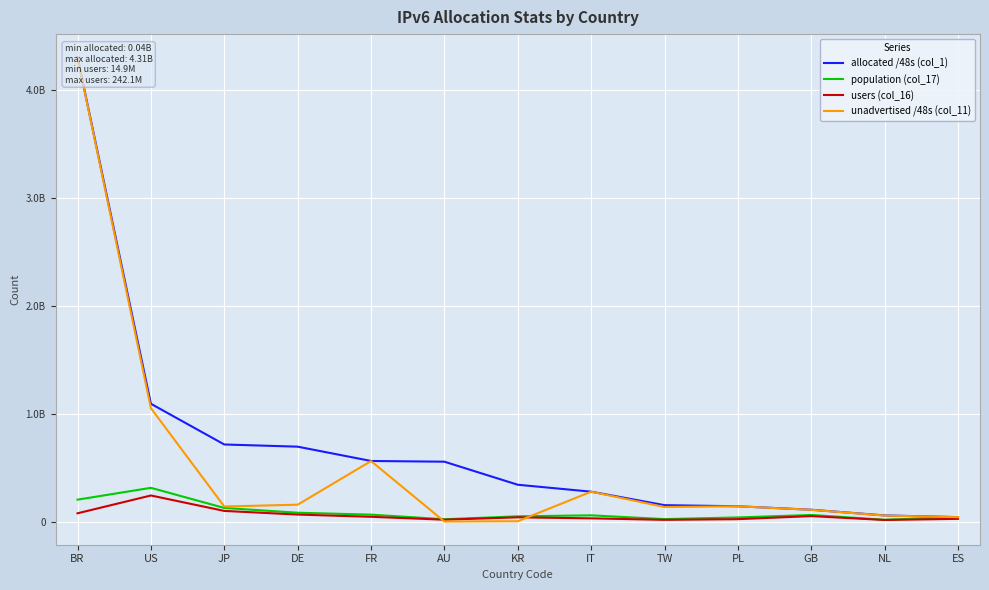

At which category does users (col_16) reach its first local valley?

AU